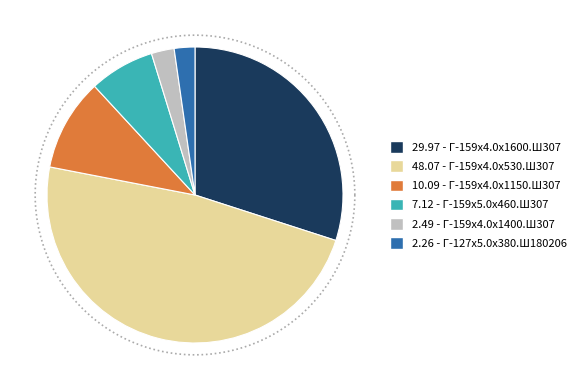

Which category has the biggest portion of the pie?

Г-159х4.0х530.Ш307